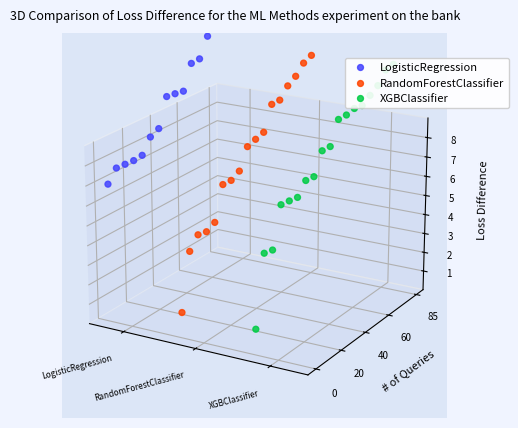

Is the value of LogisticRegression at 3 greater than the value of XGBClassifier at 18?

No